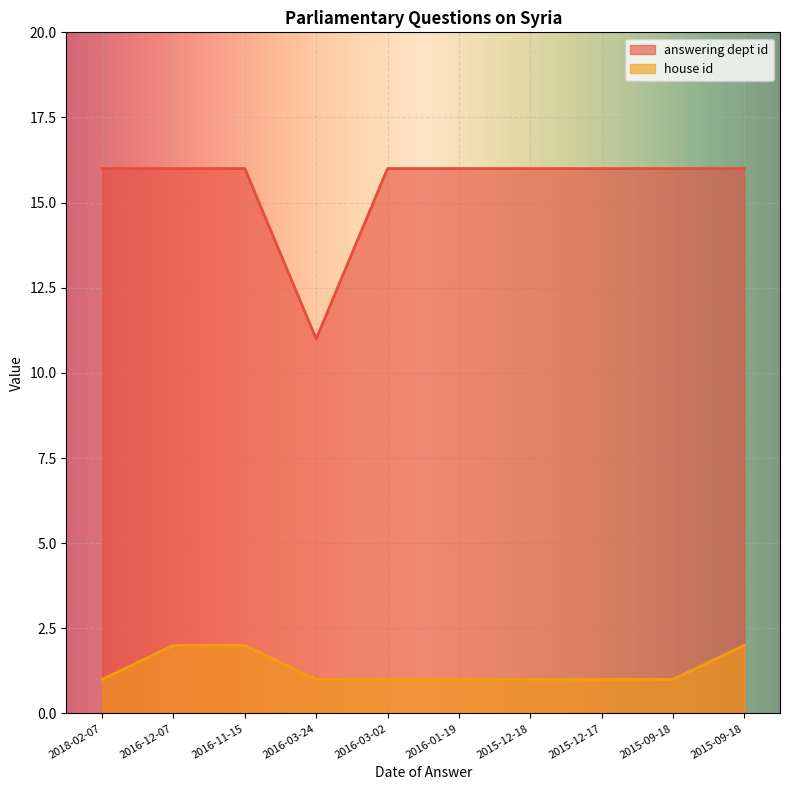

Reading right to left, list all the values displayed in this chart.

answering dept id: 16	16	16	16	16	16	11	16	16	16
house id: 2	1	1	1	1	1	1	2	2	1